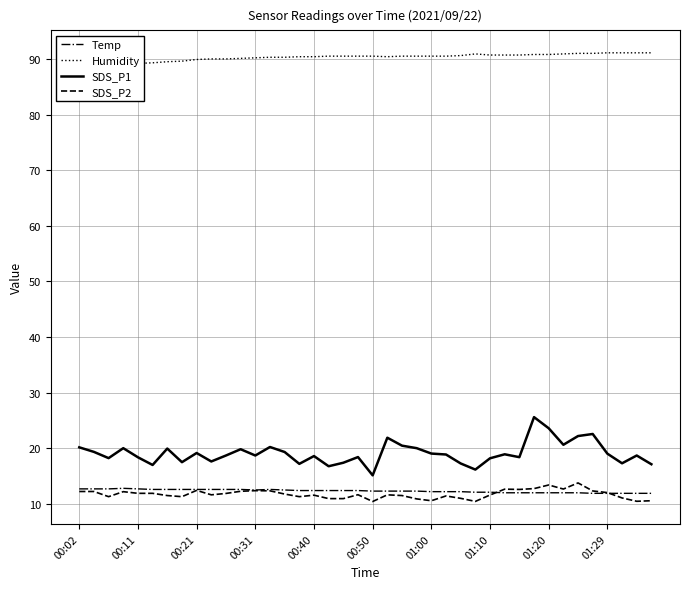

Reading left to right, extract all data points from this chart.

Temp: 12.7	12.7	12.7	12.8	12.7	12.6	12.6	12.6	12.6	12.6	12.6	12.6	12.5	12.6	12.5	12.4	12.4	12.4	12.4	12.4	12.3	12.3	12.3	12.3	12.2	12.2	12.2	12.1	12.1	12.0	12.0	12.0	12.0	12.0	12.0	11.9	11.9	11.9	11.9	11.9
Humidity: 88.7	88.8	88.9	89.1	89.2	89.3	89.5	89.6	89.9	90.0	90.0	90.1	90.2	90.3	90.3	90.4	90.4	90.5	90.5	90.5	90.5	90.4	90.5	90.5	90.5	90.5	90.6	90.9	90.7	90.7	90.7	90.8	90.8	90.9	91.0	91.0	91.1	91.1	91.1	91.1
SDS_P1: 20.2	19.4	18.2	20.0	18.4	17.0	19.9	17.5	19.1	17.6	18.7	19.8	18.7	20.2	19.3	17.2	18.6	16.8	17.4	18.4	15.1	21.9	20.5	20.0	19.1	18.9	17.3	16.2	18.2	18.9	18.4	25.6	23.6	20.6	22.2	22.6	19.0	17.3	18.7	17.1
SDS_P2: 12.2	12.2	11.3	12.2	11.9	11.9	11.5	11.3	12.4	11.6	11.9	12.3	12.4	12.3	11.8	11.3	11.6	10.9	10.9	11.7	10.4	11.6	11.5	10.9	10.6	11.4	11.0	10.4	11.6	12.7	12.6	12.8	13.4	12.7	13.8	12.3	12.0	11.1	10.5	10.6